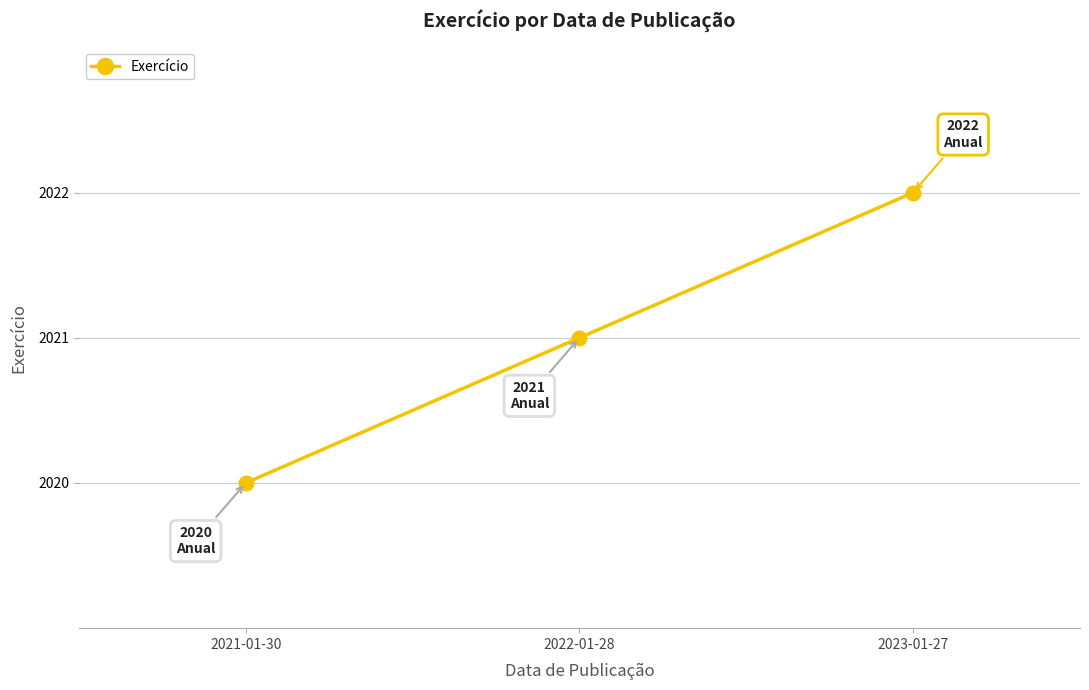

What is the label of the 2nd point from the right?

2022-01-28